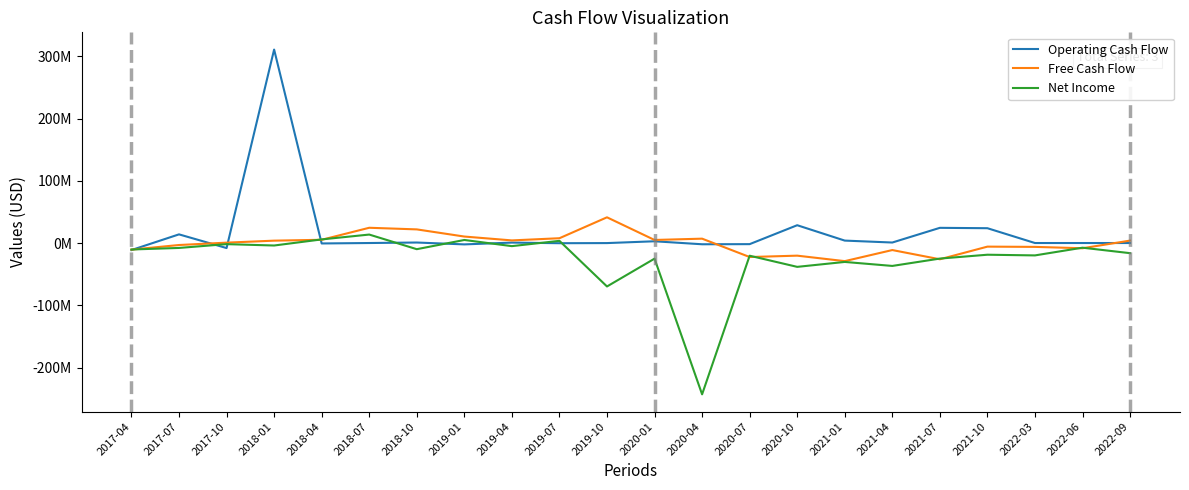

In Free Cash Flow, how many points are lower than both neighbors (excluding endpoints)?

6